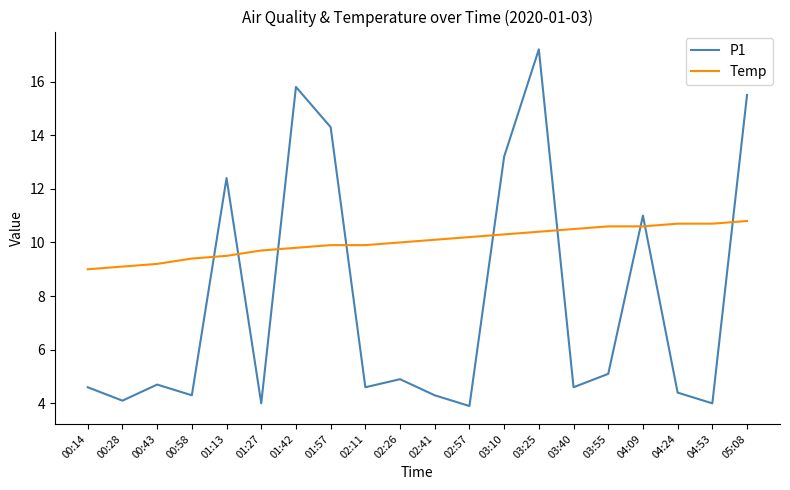

What are all the series names shown in the legend?

P1, Temp